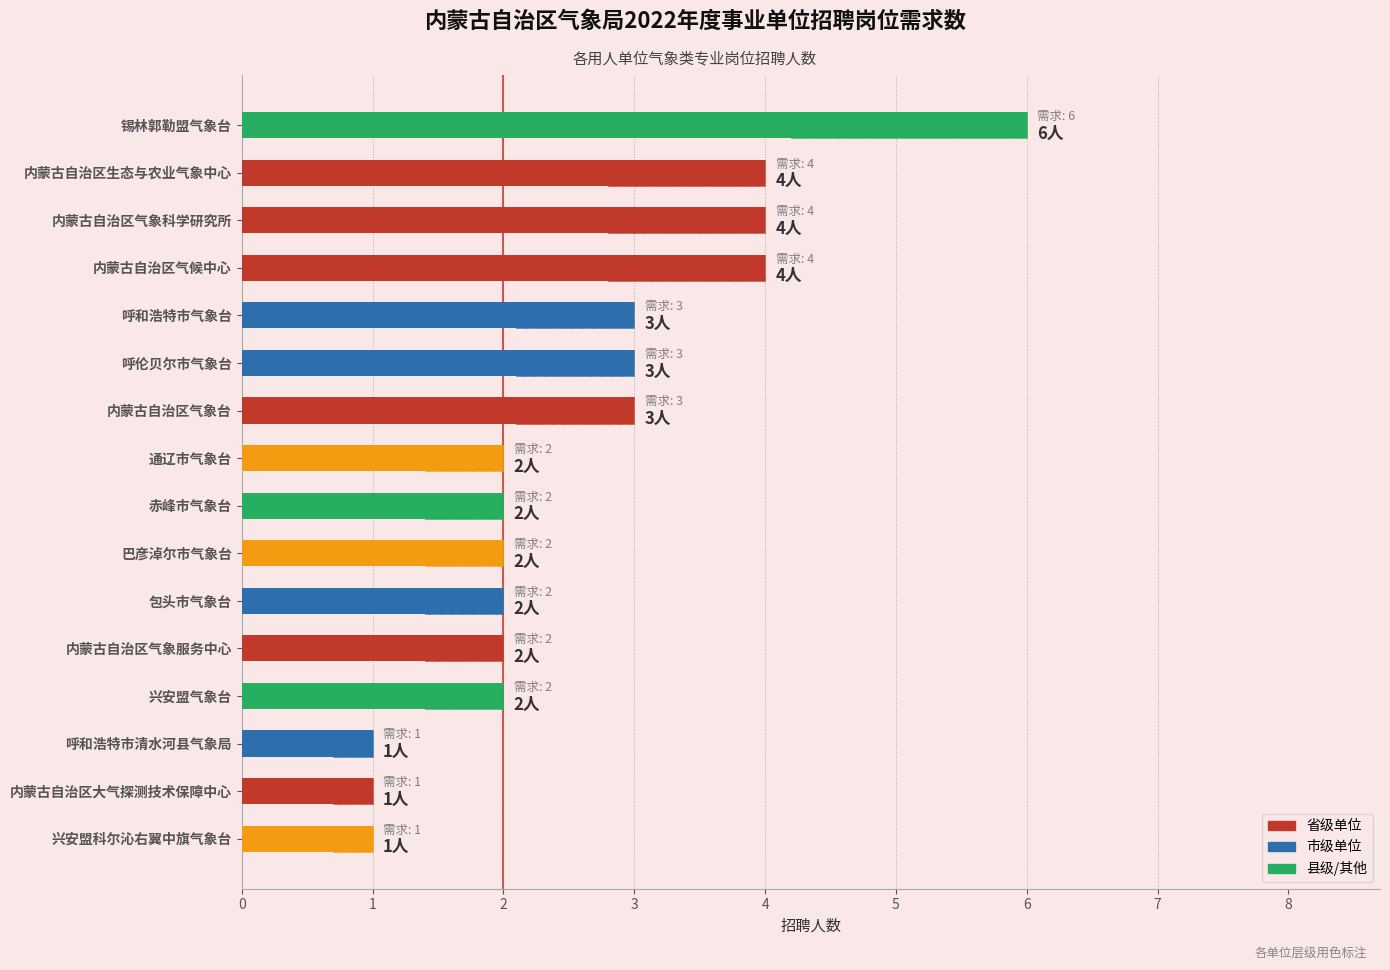

What is the value of the 6th bar from the left?

3